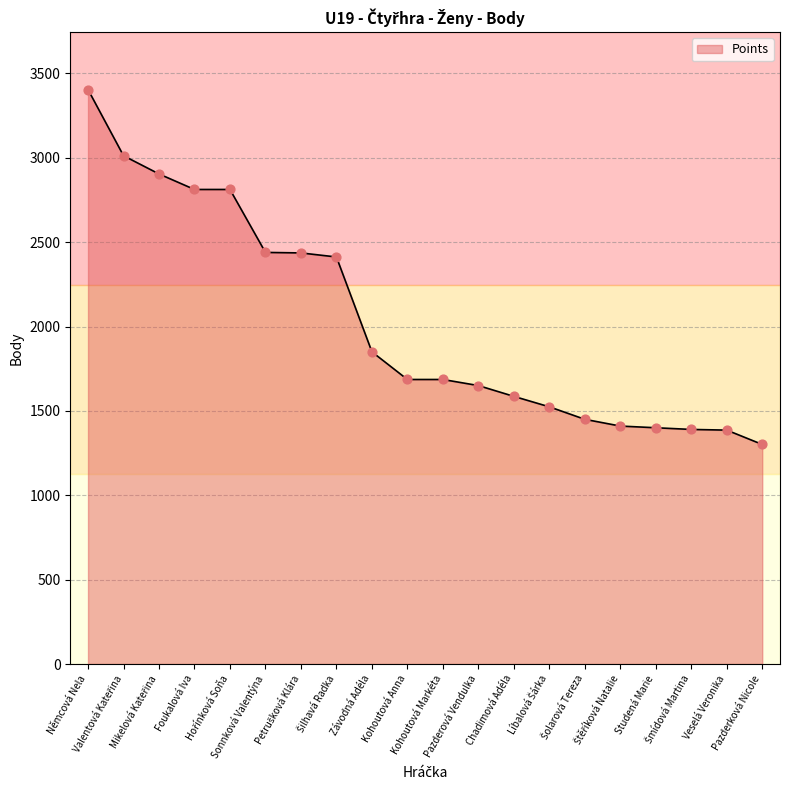

What is the smallest value displayed?

1301